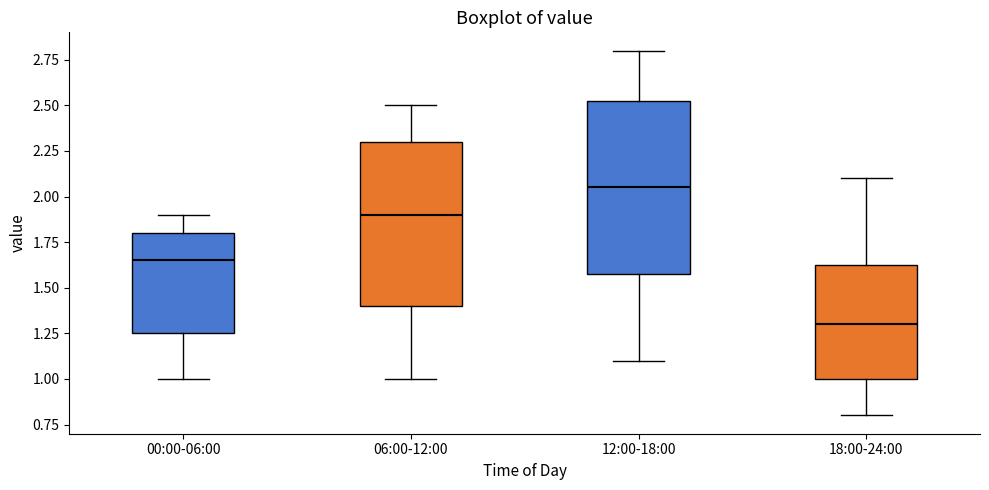

Which box has the highest median line?

12:00-18:00